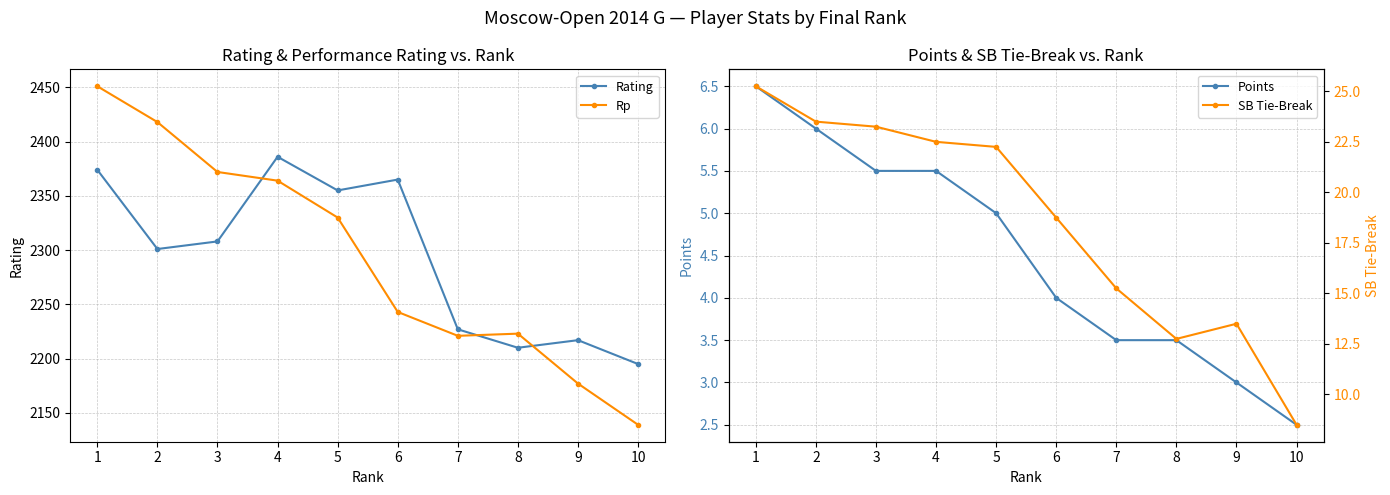

Which series has the largest total across all categories?

Rating